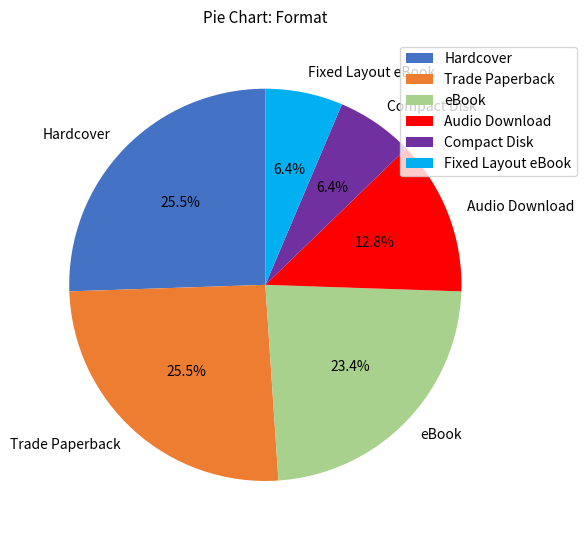

Between eBook and Audio Download, which is larger?

eBook